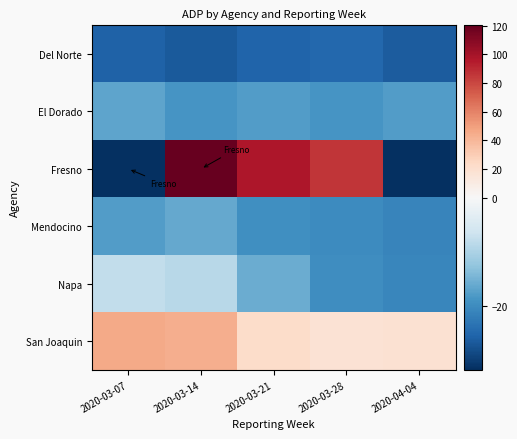

What is the difference between the highest and lowest values at 2020-03-21?

122.7